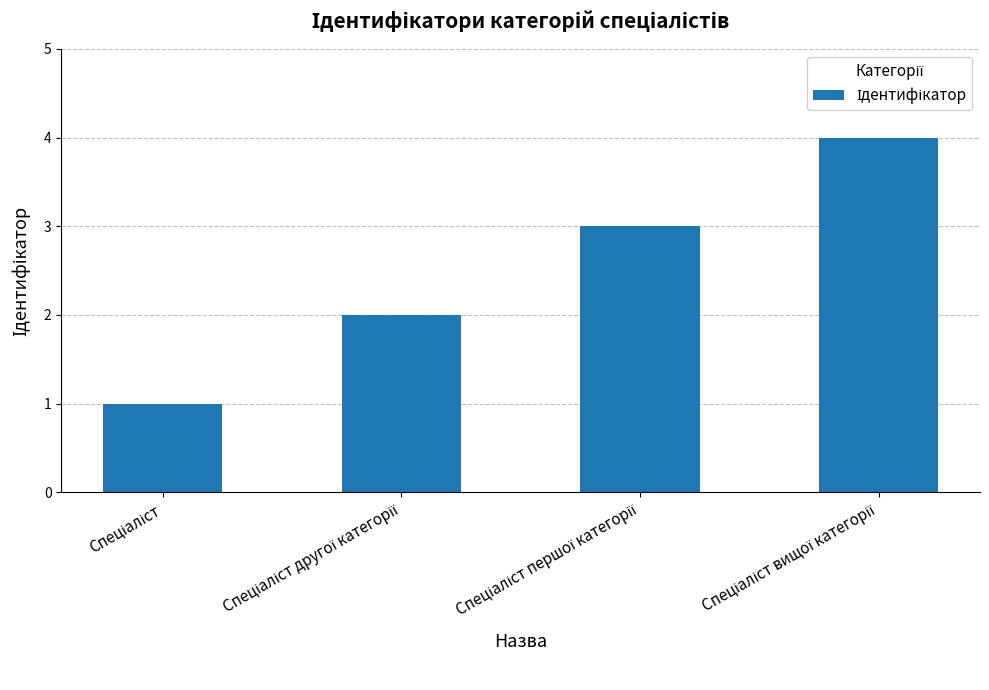

What is the sum of all values?

10